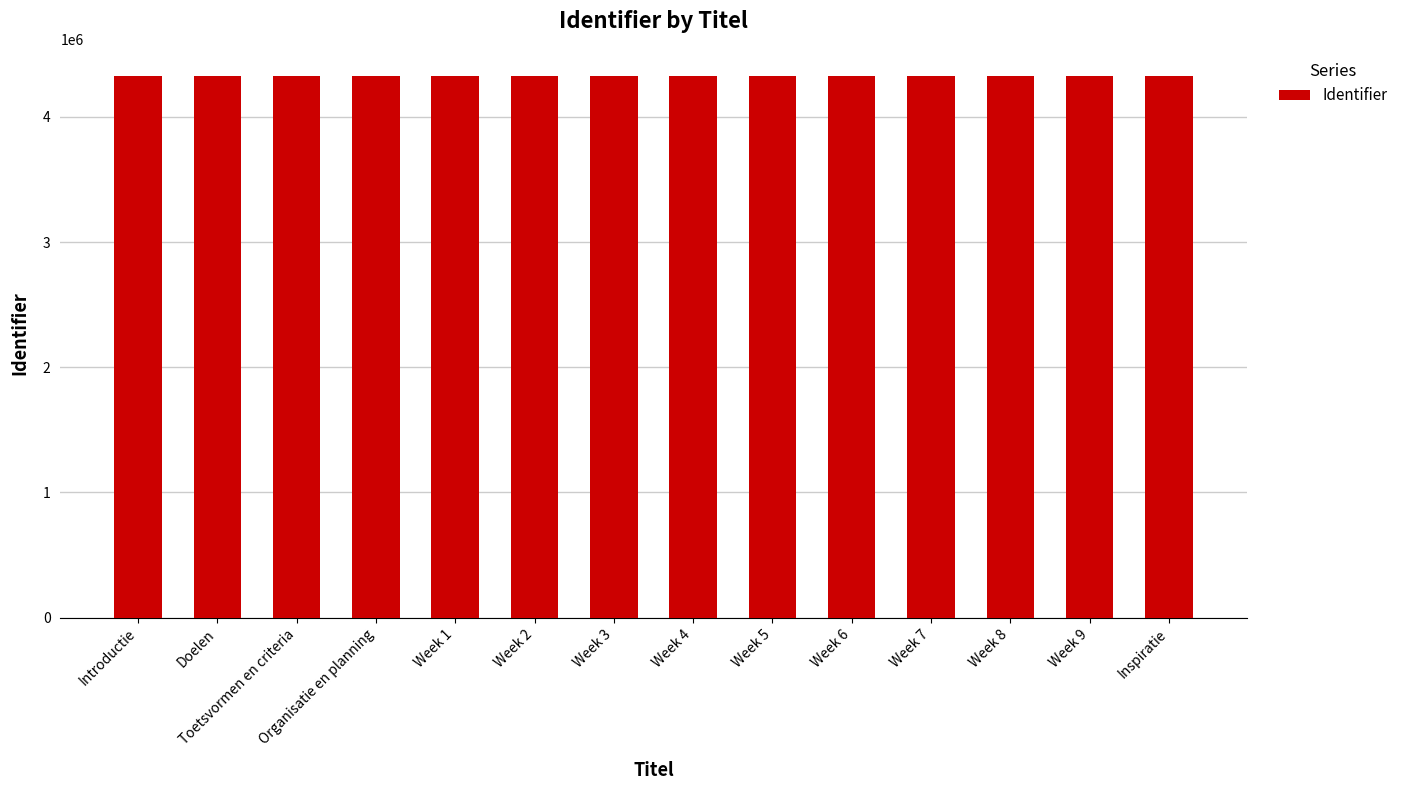

What is the ratio of the value at Week 6 to the value at Organisatie en planning?

1.0